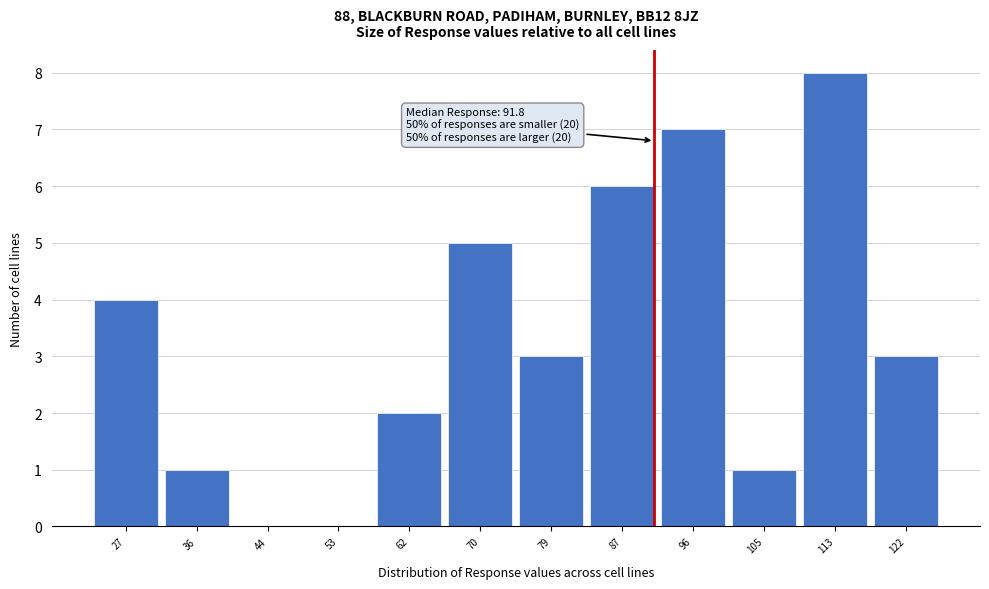

Which range on the x-axis has the tallest bar?

109 to 118